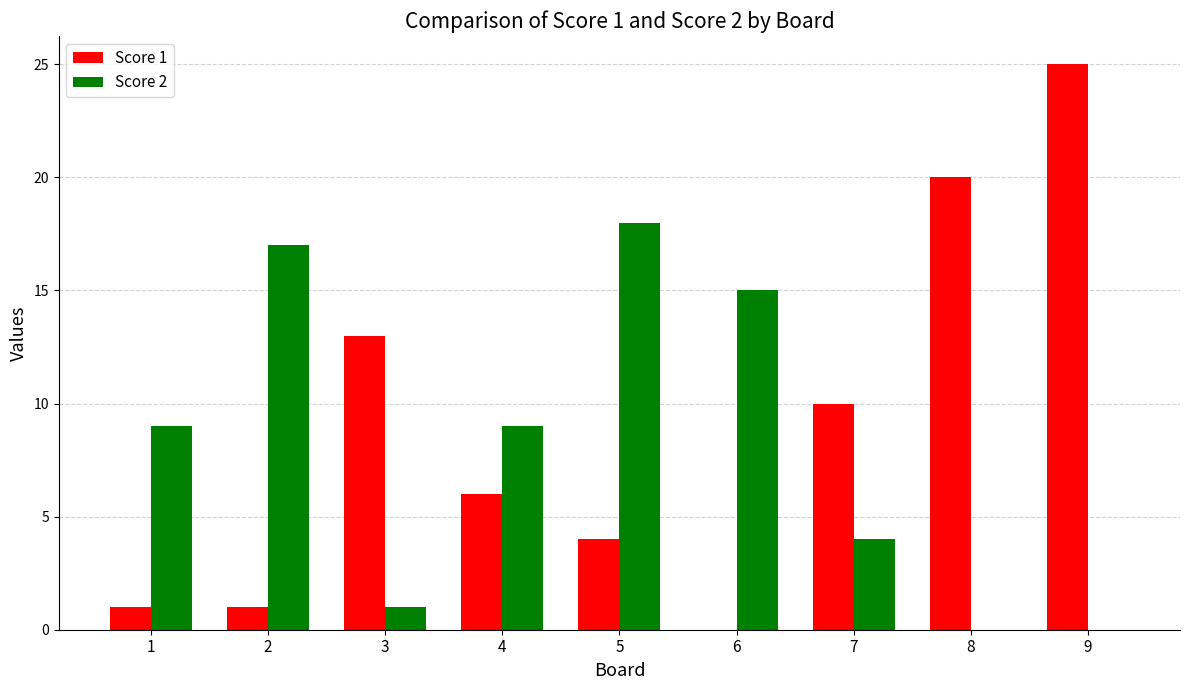

Between 5 and 6, which series saw the biggest shift?

Score 1